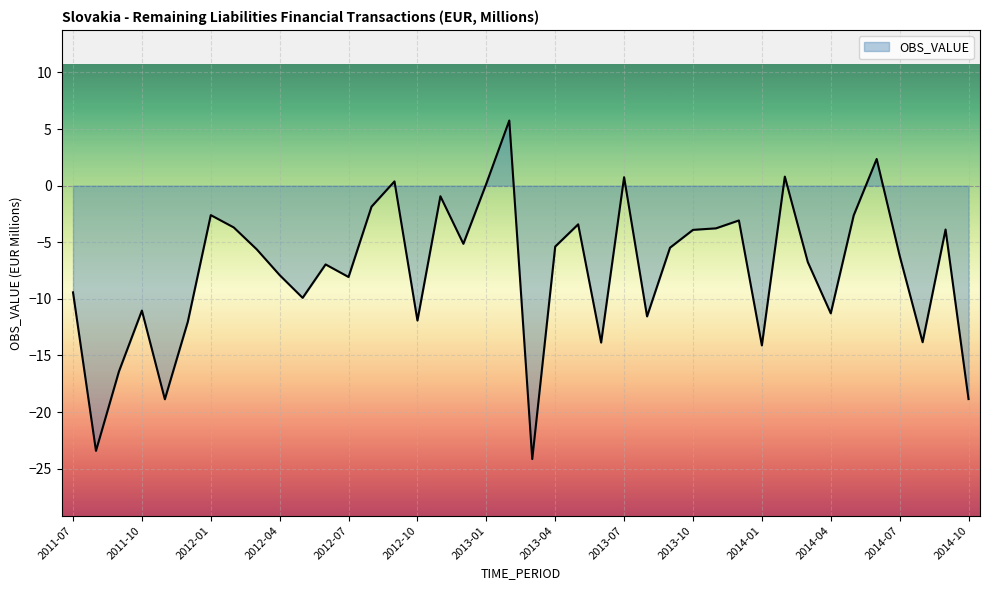

What is the difference between the maximum and minimum values?

29.9